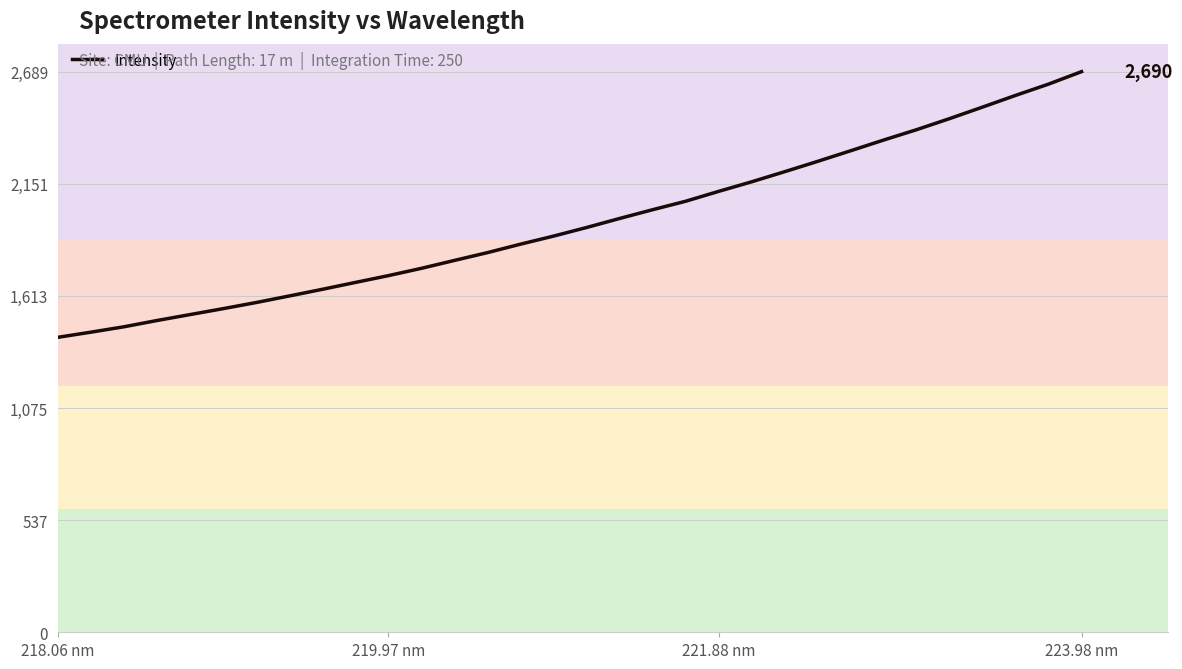

What is the greatest value displayed?

2689.6